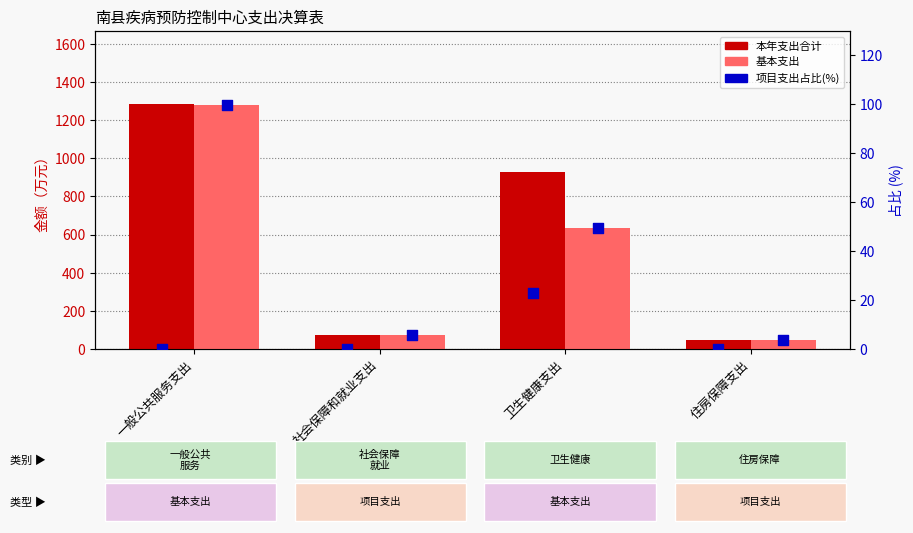

Which series has the largest total across all categories?

本年支出合计